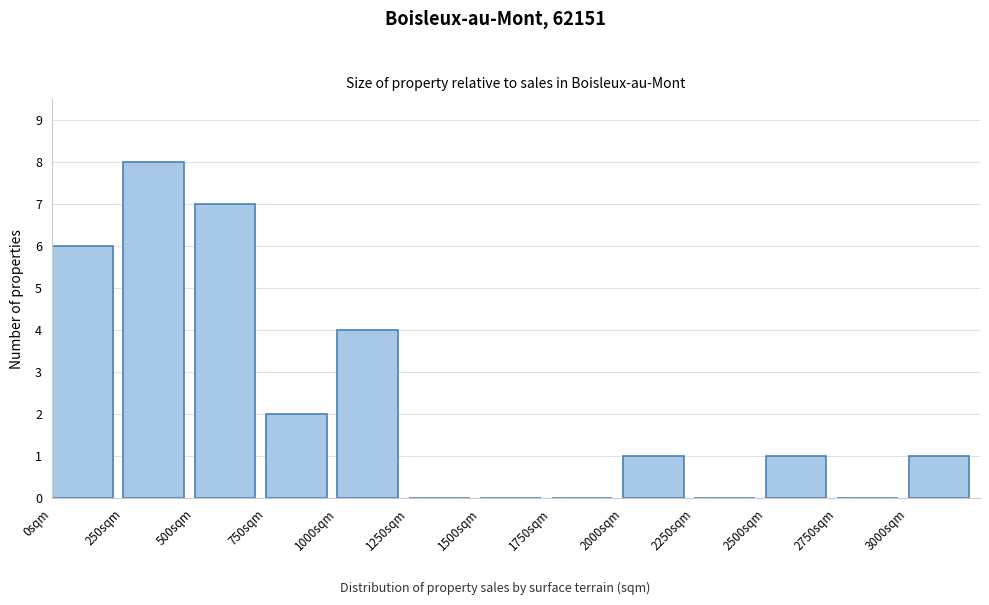

Which range on the x-axis has the tallest bar?

250 to 500